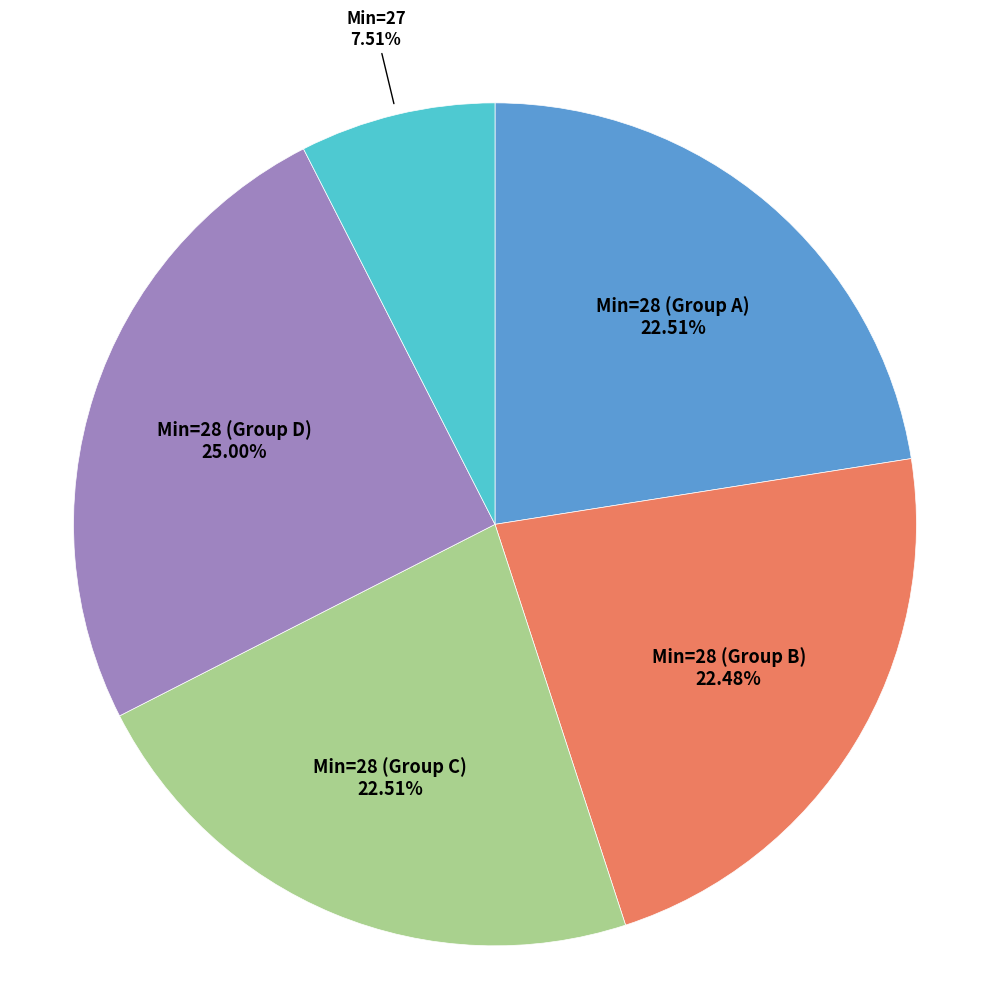

Is the sum of Min=28 (Group D) and Min=28 (Group C) greater than half?

No